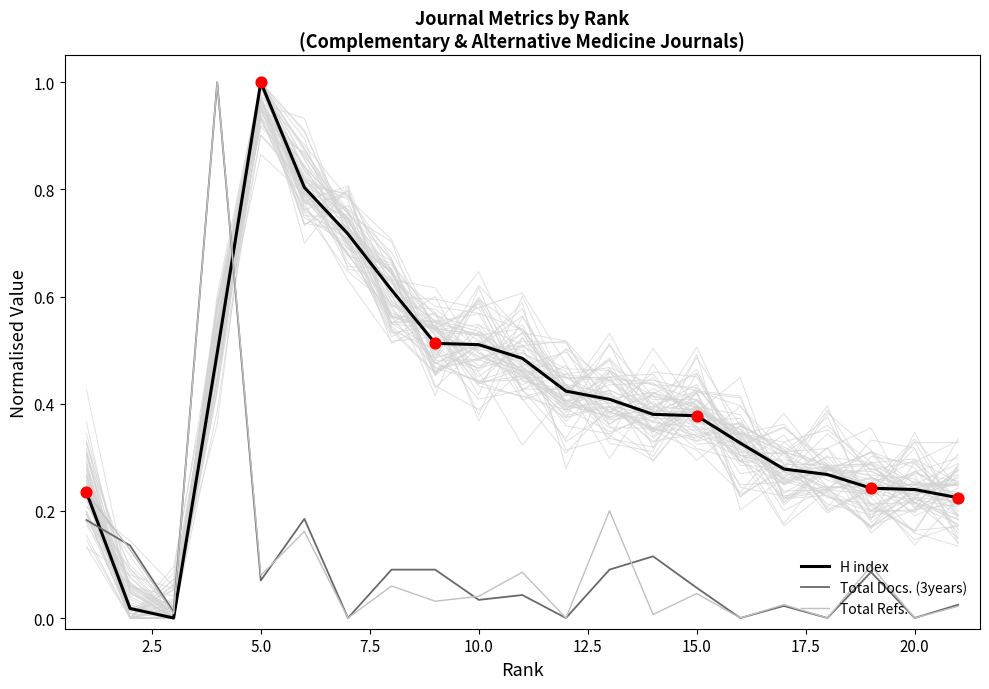

Is the value of Total Refs. at 12.5 greater than the value of H index at 13?

No